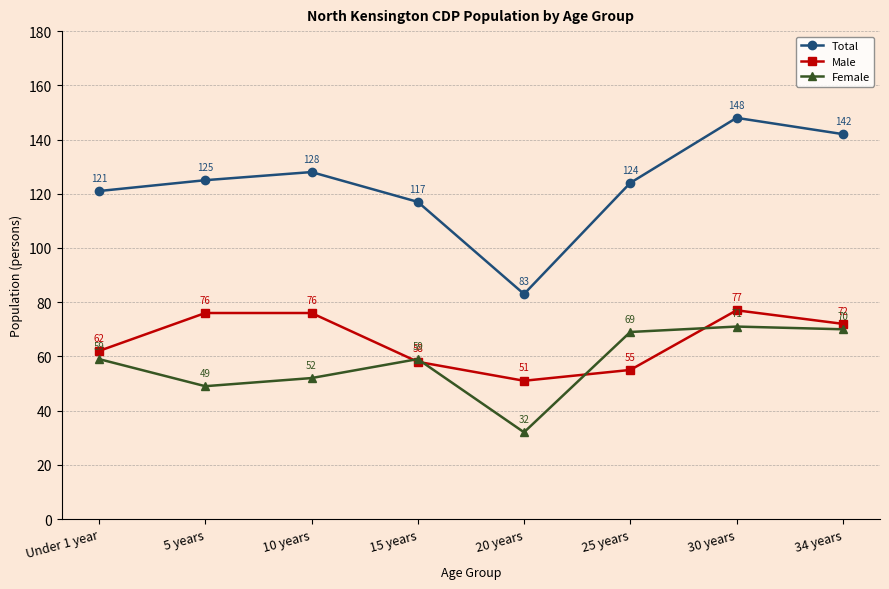

True or false: Female and Total cross at least once.

False